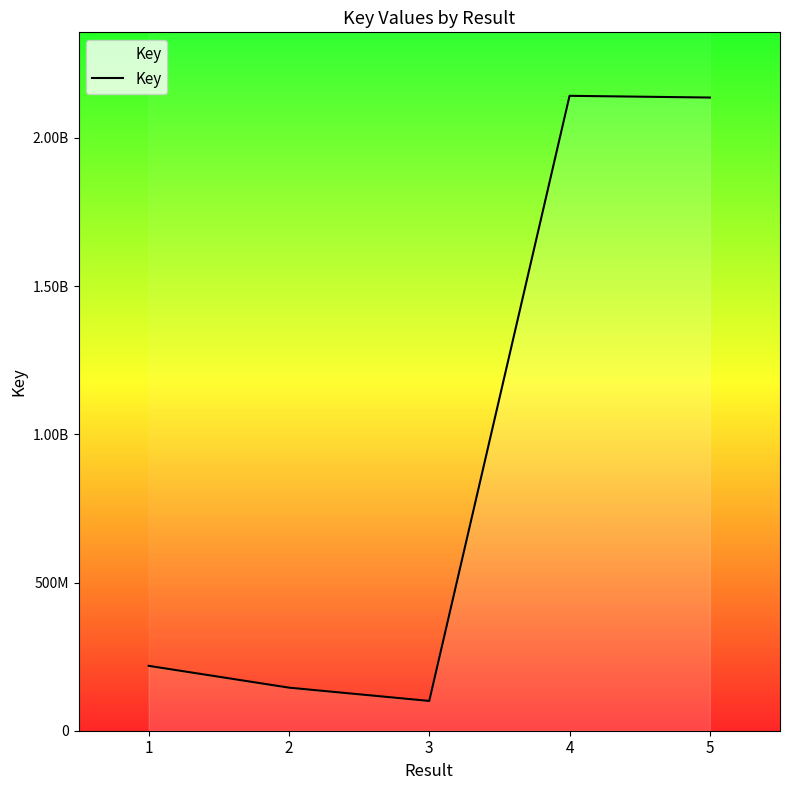

How many values exceed 218928170?

2